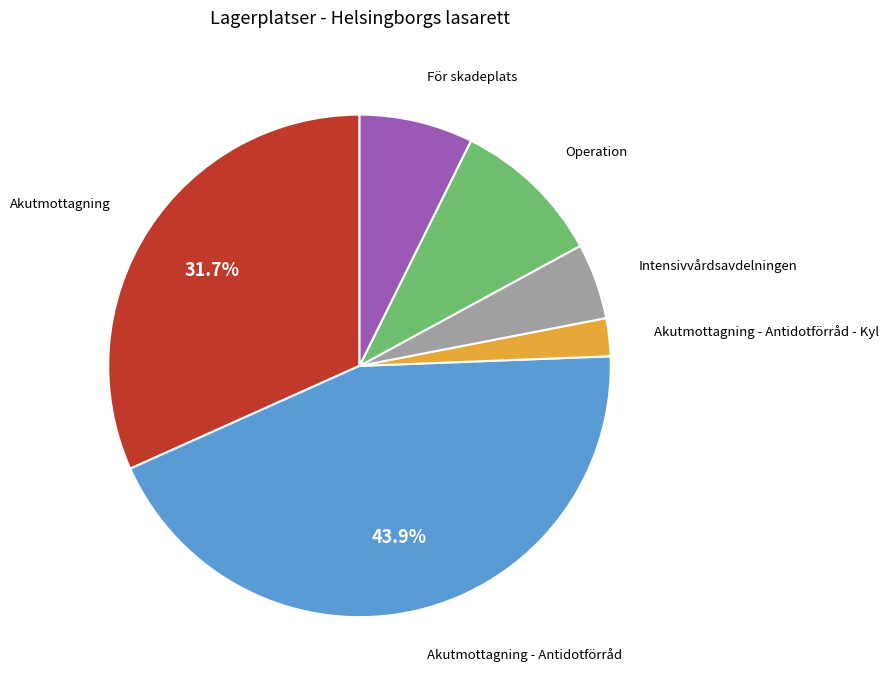

Is there any slice that represents more than half of the pie?

No